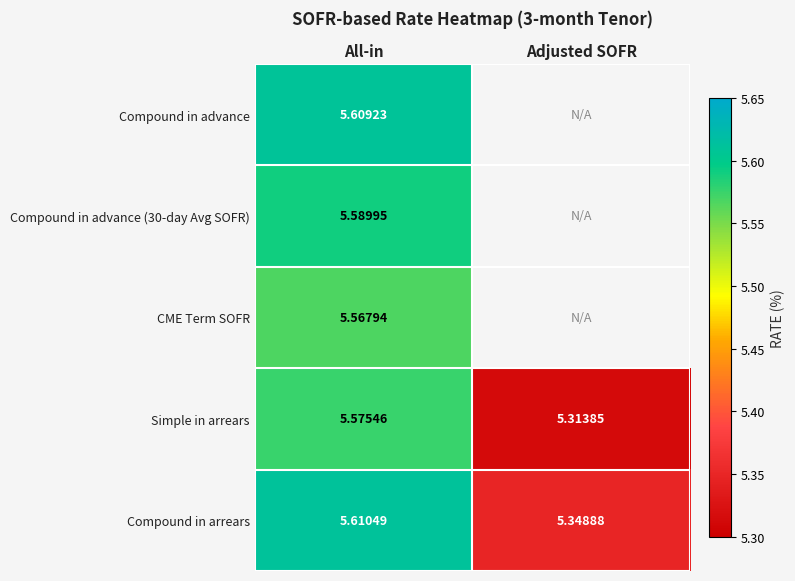

How many distinct data groups are displayed?

5